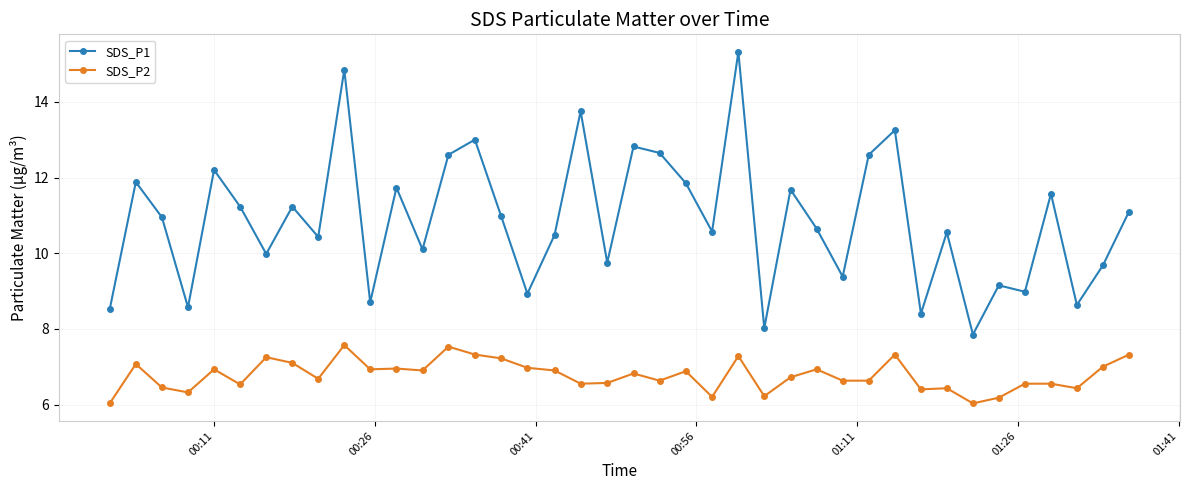

True or false: SDS_P2 and SDS_P1 intersect in this chart.

False